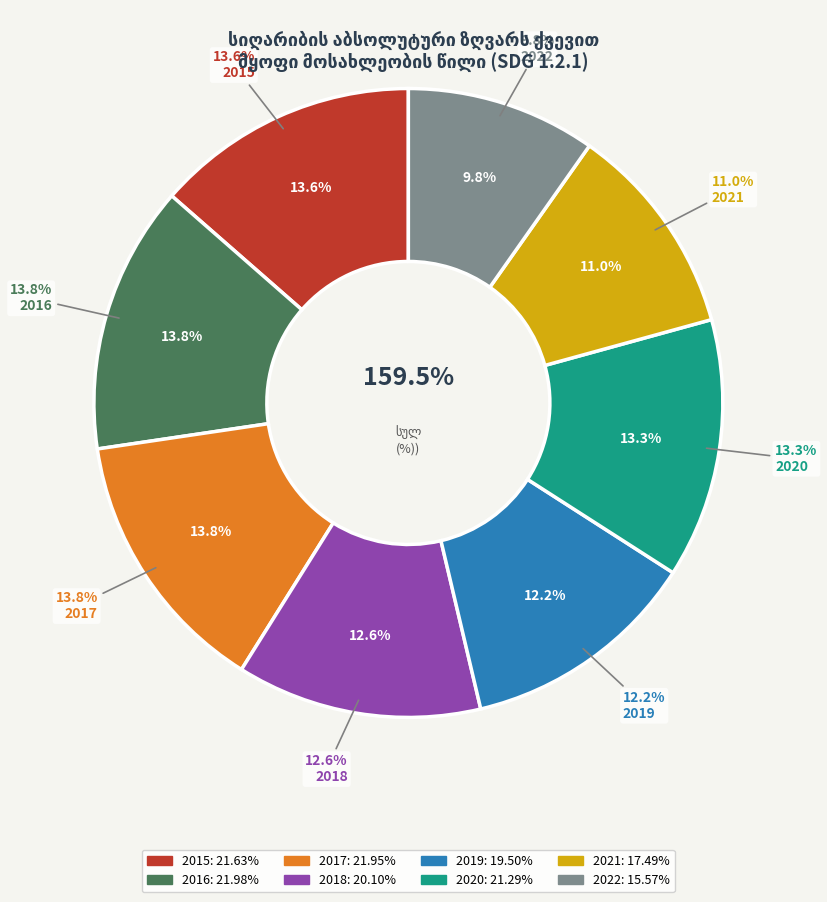

Count the number of slices in the pie.

8